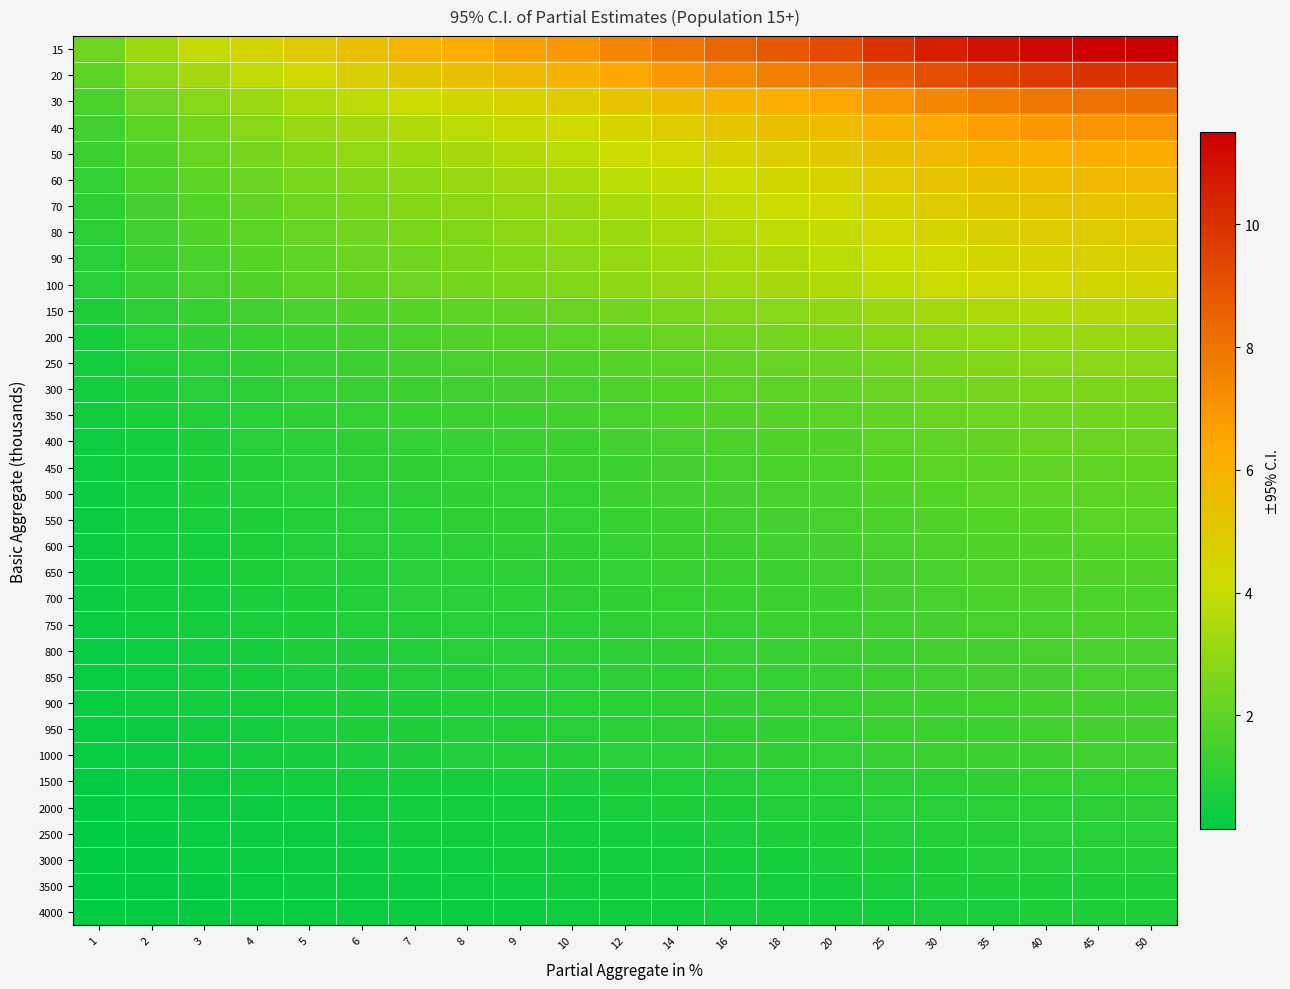

Reading left to right, transcribe all the data shown in this chart.

15: 1=2.3	2=3.2	3=3.9	4=4.5	5=5.0	6=5.5	7=5.9	8=6.2	9=6.6	10=6.9	12=7.5	14=8.0	16=8.4	18=8.8	20=9.2	25=10.0	30=10.5	35=11.0	40=11.3	45=11.4	50=11.5
20: 1=2.0	2=2.8	3=3.4	4=3.9	5=4.3	6=4.7	7=5.1	8=5.4	9=5.7	10=6.0	12=6.5	14=6.9	16=7.3	18=7.7	20=8.0	25=8.6	30=9.1	35=9.5	40=9.8	45=9.9	50=10.0
30: 1=1.6	2=2.3	3=2.8	4=3.2	5=3.5	6=3.9	7=4.2	8=4.4	9=4.7	10=4.9	12=5.3	14=5.6	16=6.0	18=6.2	20=6.5	25=7.0	30=7.5	35=7.8	40=8.0	45=8.1	50=8.1
40: 1=1.4	2=2.0	3=2.4	4=2.8	5=3.1	6=3.3	7=3.6	8=3.8	9=4.0	10=4.2	12=4.6	14=4.9	16=5.2	18=5.4	20=5.6	25=6.1	30=6.5	35=6.7	40=6.9	45=7.0	50=7.0
50: 1=1.3	2=1.8	3=2.1	4=2.5	5=2.7	6=3.0	7=3.2	8=3.4	9=3.6	10=3.8	12=4.1	14=4.4	16=4.6	18=4.8	20=5.0	25=5.5	30=5.8	35=6.0	40=6.2	45=6.3	50=6.3
60: 1=1.1	2=1.6	3=2.0	4=2.3	5=2.5	6=2.7	7=2.9	8=3.1	9=3.3	10=3.5	12=3.7	14=4.0	16=4.2	18=4.4	20=4.6	25=5.0	30=5.3	35=5.5	40=5.6	45=5.7	50=5.8
70: 1=1.1	2=1.5	3=1.8	4=2.1	5=2.3	6=2.5	7=2.7	8=2.9	9=3.0	10=3.2	12=3.5	14=3.7	16=3.9	18=4.1	20=4.3	25=4.6	30=4.9	35=5.1	40=5.2	45=5.3	50=5.3
80: 1=1.0	2=1.4	3=1.7	4=2.0	5=2.2	6=2.4	7=2.5	8=2.7	9=2.9	10=3.0	12=3.2	14=3.5	16=3.7	18=3.8	20=4.0	25=4.3	30=4.6	35=4.8	40=4.9	45=5.0	50=5.0
90: 1=0.9	2=1.3	3=1.6	4=1.8	5=2.0	6=2.2	7=2.4	8=2.5	9=2.7	10=2.8	12=3.1	14=3.3	16=3.4	18=3.6	20=3.8	25=4.1	30=4.3	35=4.5	40=4.6	45=4.7	50=4.7
100: 1=0.9	2=1.2	3=1.5	4=1.7	5=1.9	6=2.1	7=2.3	8=2.4	9=2.5	10=2.7	12=2.9	14=3.1	16=3.3	18=3.4	20=3.6	25=3.9	30=4.1	35=4.2	40=4.4	45=4.4	50=4.5
150: 1=0.7	2=1.0	3=1.2	4=1.4	5=1.6	6=1.7	7=1.9	8=2.0	9=2.1	10=2.2	12=2.4	14=2.5	16=2.7	18=2.8	20=2.9	25=3.2	30=3.3	35=3.5	40=3.6	45=3.6	50=3.6
200: 1=0.6	2=0.9	3=1.1	4=1.2	5=1.4	6=1.5	7=1.6	8=1.7	9=1.8	10=1.9	12=2.0	14=2.2	16=2.3	18=2.4	20=2.5	25=2.7	30=2.9	35=3.0	40=3.1	45=3.1	50=3.2
250: 1=0.6	2=0.8	3=1.0	4=1.1	5=1.2	6=1.3	7=1.4	8=1.5	9=1.6	10=1.7	12=1.8	14=2.0	16=2.1	18=2.2	20=2.3	25=2.4	30=2.6	35=2.7	40=2.8	45=2.8	50=2.8
300: 1=0.5	2=0.7	3=0.9	4=1.0	5=1.1	6=1.2	7=1.3	8=1.4	9=1.5	10=1.5	12=1.7	14=1.8	16=1.9	18=2.0	20=2.1	25=2.2	30=2.4	35=2.5	40=2.5	45=2.6	50=2.6
350: 1=0.5	2=0.7	3=0.8	4=0.9	5=1.0	6=1.1	7=1.2	8=1.3	9=1.4	10=1.4	12=1.5	14=1.7	16=1.7	18=1.8	20=1.9	25=2.1	30=2.2	35=2.3	40=2.3	45=2.4	50=2.4
400: 1=0.4	2=0.6	3=0.8	4=0.9	5=1.0	6=1.1	7=1.1	8=1.2	9=1.3	10=1.3	12=1.4	14=1.5	16=1.6	18=1.7	20=1.8	25=1.9	30=2.0	35=2.1	40=2.2	45=2.2	50=2.2
450: 1=0.4	2=0.6	3=0.7	4=0.8	5=0.9	6=1.0	7=1.1	8=1.1	9=1.2	10=1.3	12=1.4	14=1.5	16=1.5	18=1.6	20=1.7	25=1.8	30=1.9	35=2.0	40=2.1	45=2.1	50=2.1
500: 1=0.4	2=0.6	3=0.7	4=0.8	5=0.9	6=0.9	7=1.0	8=1.1	9=1.1	10=1.2	12=1.3	14=1.4	16=1.5	18=1.5	20=1.6	25=1.7	30=1.8	35=1.9	40=2.0	45=2.0	50=2.0
550: 1=0.4	2=0.5	3=0.6	4=0.7	5=0.8	6=0.9	7=1.0	8=1.0	9=1.1	10=1.1	12=1.2	14=1.3	16=1.4	18=1.5	20=1.5	25=1.6	30=1.7	35=1.8	40=1.9	45=1.9	50=1.9
600: 1=0.4	2=0.5	3=0.6	4=0.7	5=0.8	6=0.9	7=0.9	8=1.0	9=1.0	10=1.1	12=1.2	14=1.3	16=1.3	18=1.4	20=1.5	25=1.6	30=1.7	35=1.7	40=1.8	45=1.8	50=1.8
650: 1=0.3	2=0.5	3=0.6	4=0.7	5=0.8	6=0.8	7=0.9	8=0.9	9=1.0	10=1.0	12=1.1	14=1.2	16=1.3	18=1.3	20=1.4	25=1.5	30=1.6	35=1.7	40=1.7	45=1.7	50=1.7
700: 1=0.3	2=0.5	3=0.6	4=0.7	5=0.7	6=0.8	7=0.9	8=0.9	9=1.0	10=1.0	12=1.1	14=1.2	16=1.2	18=1.3	20=1.3	25=1.5	30=1.5	35=1.6	40=1.6	45=1.7	50=1.7
750: 1=0.3	2=0.5	3=0.6	4=0.6	5=0.7	6=0.8	7=0.8	8=0.9	9=0.9	10=1.0	12=1.1	14=1.1	16=1.2	18=1.2	20=1.3	25=1.4	30=1.5	35=1.6	40=1.6	45=1.6	50=1.6
800: 1=0.3	2=0.4	3=0.5	4=0.6	5=0.7	6=0.7	7=0.8	8=0.9	9=0.9	10=0.9	12=1.0	14=1.1	16=1.2	18=1.2	20=1.3	25=1.4	30=1.4	35=1.5	40=1.5	45=1.6	50=1.6
850: 1=0.3	2=0.4	3=0.5	4=0.6	5=0.7	6=0.7	7=0.8	8=0.8	9=0.9	10=0.9	12=1.0	14=1.1	16=1.1	18=1.2	20=1.2	25=1.3	30=1.4	35=1.5	40=1.5	45=1.5	50=1.5
900: 1=0.3	2=0.4	3=0.5	4=0.6	5=0.6	6=0.7	7=0.8	8=0.8	9=0.8	10=0.9	12=1.0	14=1.0	16=1.1	18=1.1	20=1.2	25=1.3	30=1.4	35=1.4	40=1.5	45=1.5	50=1.5
950: 1=0.3	2=0.4	3=0.5	4=0.6	5=0.6	6=0.7	7=0.7	8=0.8	9=0.8	10=0.9	12=0.9	14=1.0	16=1.1	18=1.1	20=1.2	25=1.3	30=1.3	35=1.4	40=1.4	45=1.4	50=1.4
1000: 1=0.3	2=0.4	3=0.5	4=0.6	5=0.6	6=0.7	7=0.7	8=0.8	9=0.8	10=0.8	12=0.9	14=1.0	16=1.0	18=1.1	20=1.1	25=1.2	30=1.3	35=1.3	40=1.4	45=1.4	50=1.4
1500: 1=0.2	2=0.3	3=0.4	4=0.5	5=0.5	6=0.5	7=0.6	8=0.6	9=0.7	10=0.7	12=0.7	14=0.8	16=0.8	18=0.9	20=0.9	25=1.0	30=1.1	35=1.1	40=1.1	45=1.1	50=1.1
2000: 1=0.2	2=0.3	3=0.3	4=0.4	5=0.4	6=0.5	7=0.5	8=0.5	9=0.6	10=0.6	12=0.6	14=0.7	16=0.7	18=0.8	20=0.8	25=0.9	30=0.9	35=0.9	40=1.0	45=1.0	50=1.0
2500: 1=0.2	2=0.2	3=0.3	4=0.3	5=0.4	6=0.4	7=0.5	8=0.5	9=0.5	10=0.5	12=0.6	14=0.6	16=0.7	18=0.7	20=0.7	25=0.8	30=0.8	35=0.8	40=0.9	45=0.9	50=0.9
3000: 1=0.2	2=0.2	3=0.3	4=0.3	5=0.4	6=0.4	7=0.4	8=0.4	9=0.5	10=0.5	12=0.5	14=0.6	16=0.6	18=0.6	20=0.7	25=0.7	30=0.7	35=0.8	40=0.8	45=0.8	50=0.8
3500: 1=0.1	2=0.2	3=0.3	4=0.3	5=0.3	6=0.4	7=0.4	8=0.4	9=0.4	10=0.5	12=0.5	14=0.5	16=0.6	18=0.6	20=0.6	25=0.7	30=0.7	35=0.7	40=0.7	45=0.7	50=0.8
4000: 1=0.1	2=0.2	3=0.2	4=0.3	5=0.3	6=0.3	7=0.4	8=0.4	9=0.4	10=0.4	12=0.5	14=0.5	16=0.5	18=0.5	20=0.6	25=0.6	30=0.6	35=0.7	40=0.7	45=0.7	50=0.7